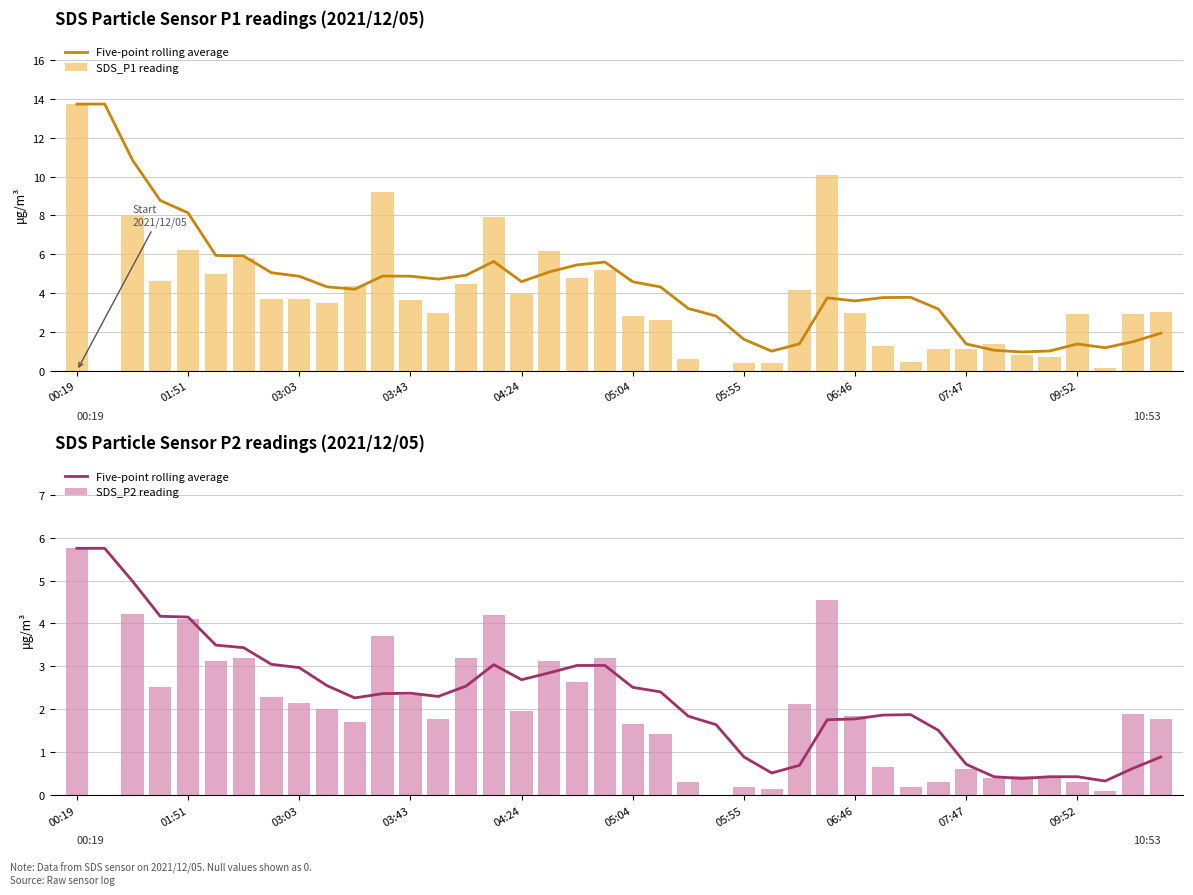

What is the maximum value for SDS_P2 reading?

5.8